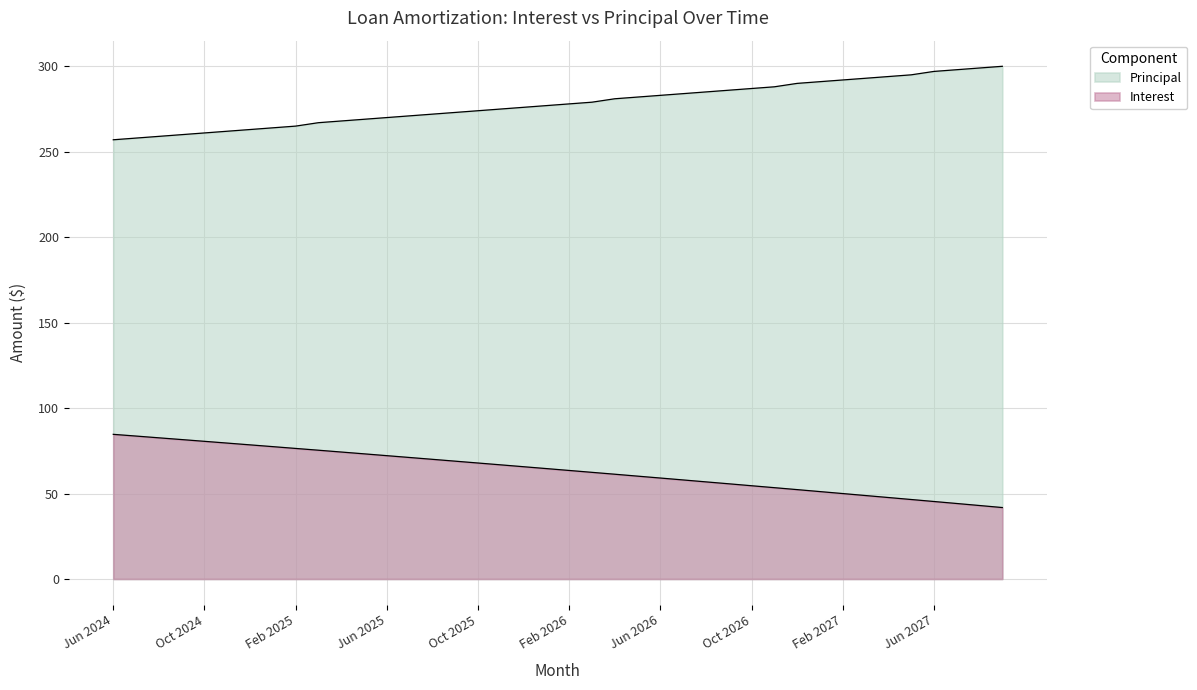

Which category has the highest value in the Interest series?

Jun 2024